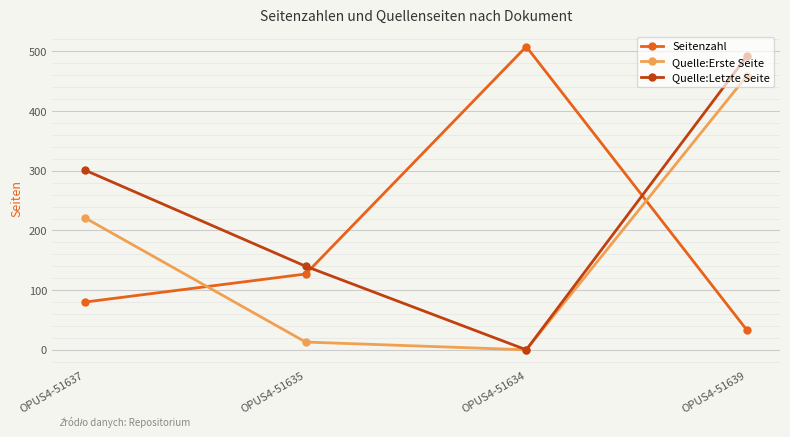

What is the label of the 3rd point from the left?

OPUS4-51634